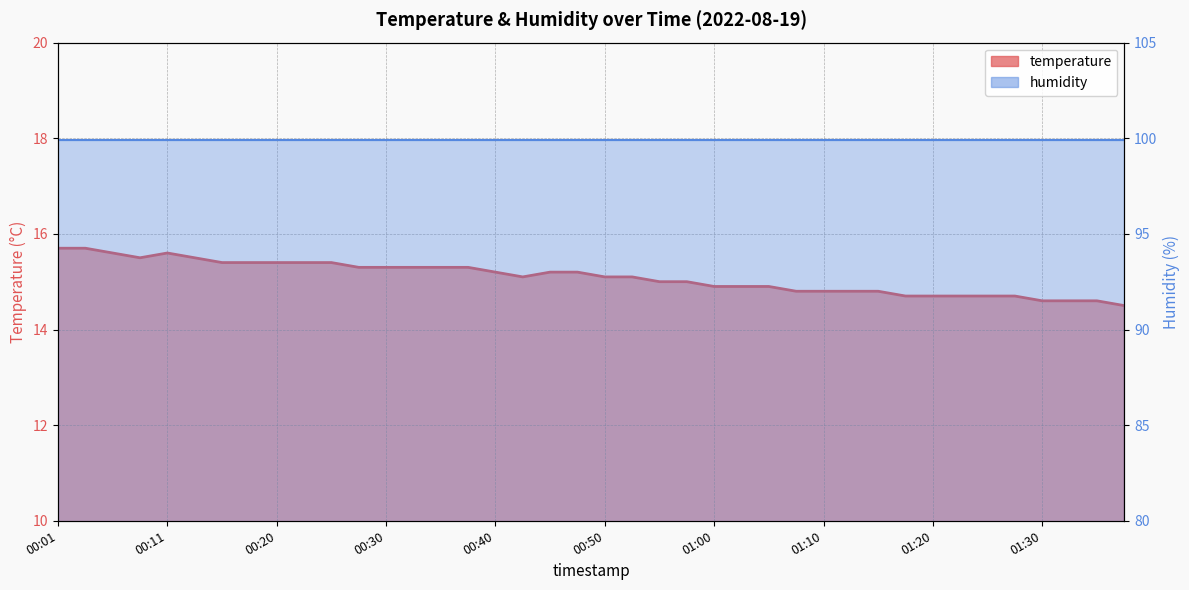

What is the greatest value displayed?

15.7